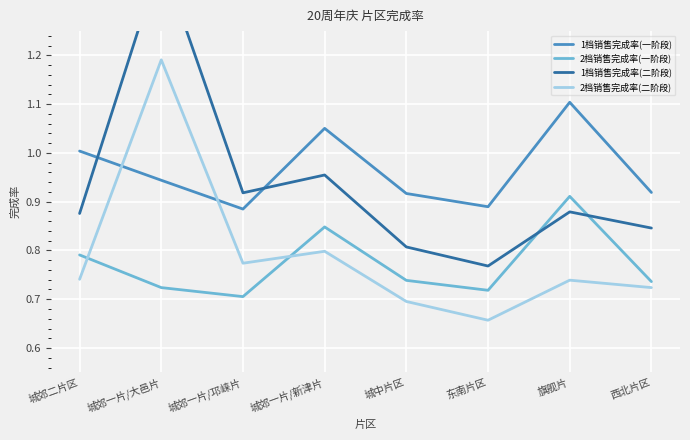

At which category is the sum across all series the highest?

城郊一片/大邑片